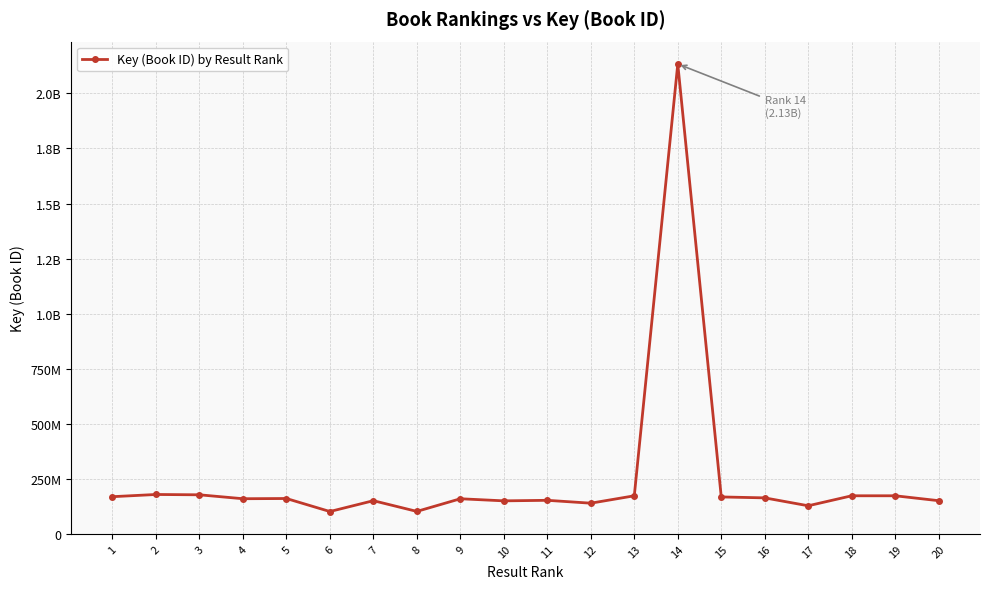

What is the difference between the second highest and minimum values?

77424033